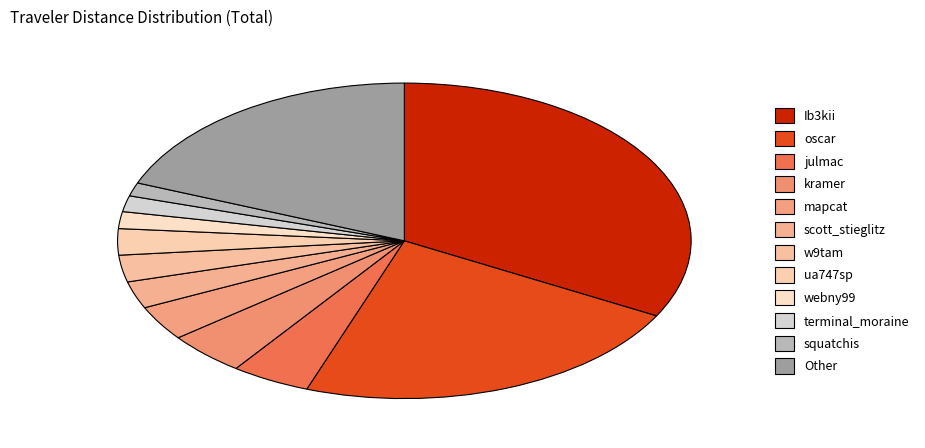

Which slice is the smallest?

squatchis